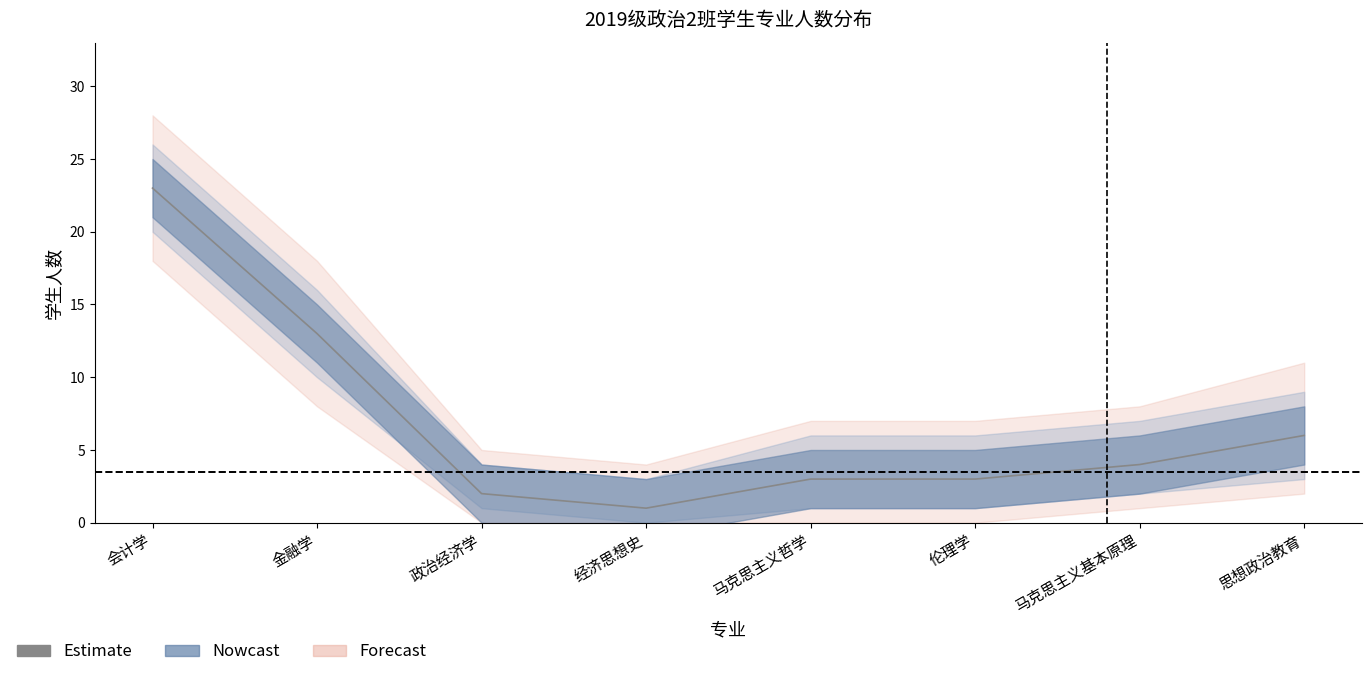

What is the difference between the maximum and second lowest values?

21